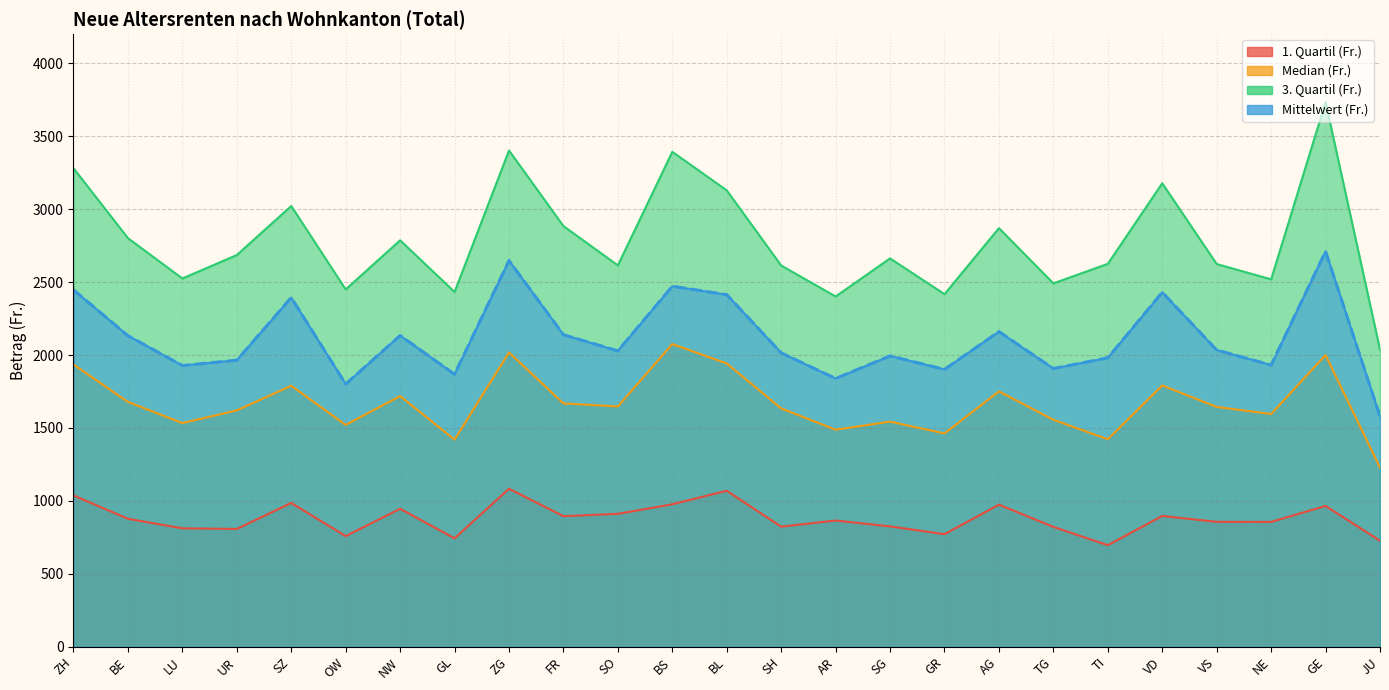

What is the difference between the 3. Quartil (Fr.) values at SO and FR?

269.2